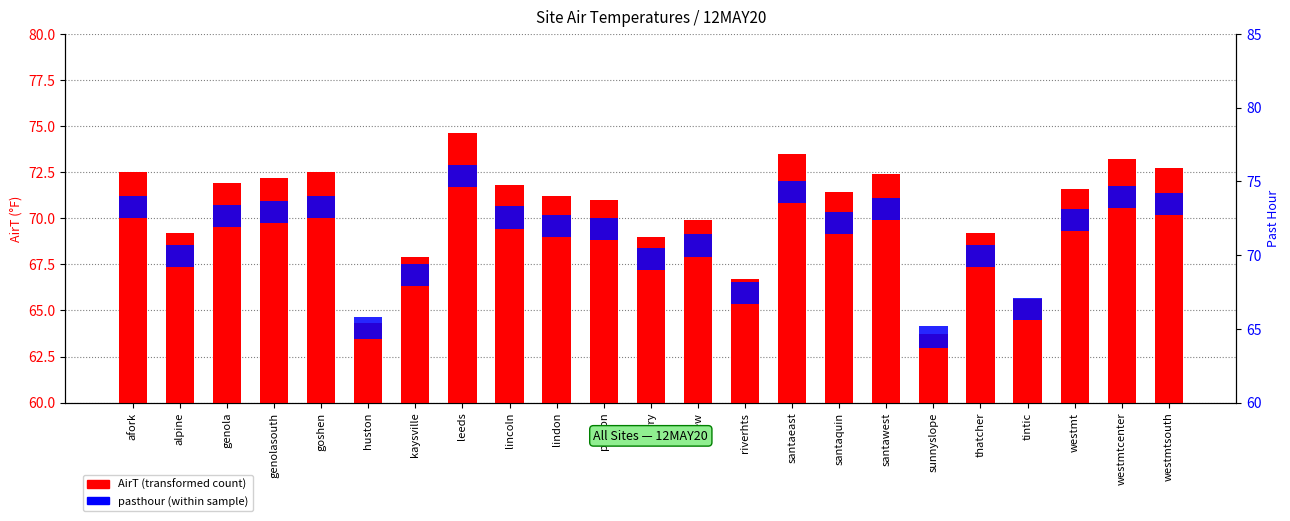

How many bars are there in each group?

2